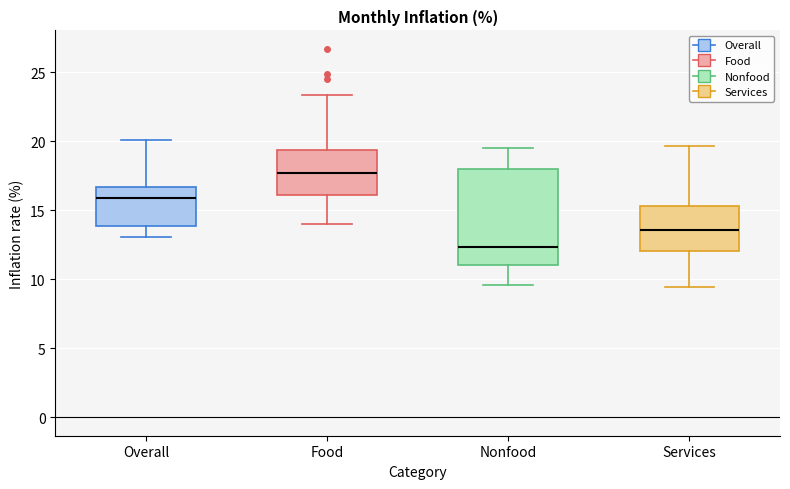

Where is the upper edge of the box for Food on the y-axis? The values are not printed on the chart, so give them approximately, as read against the axis.

19.5